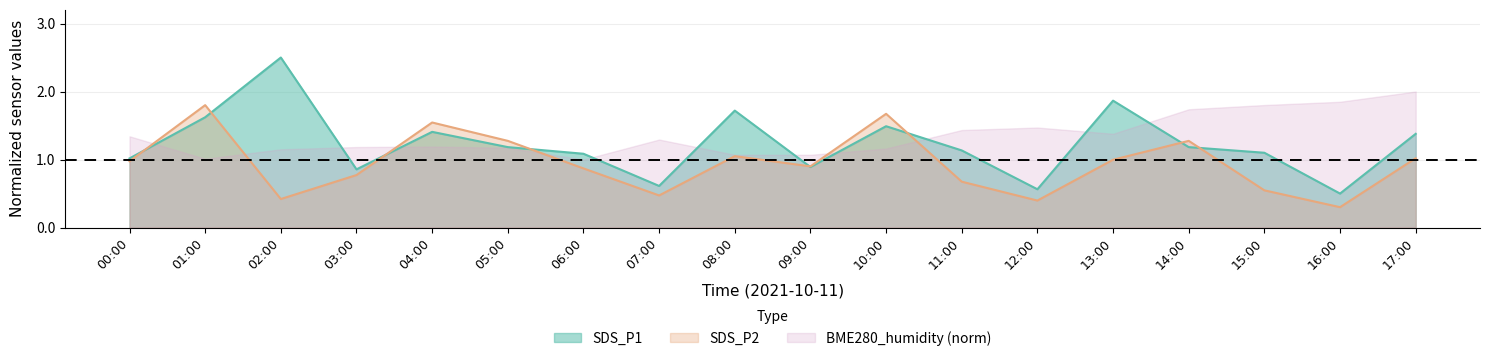

Does the chart have visible grid lines?

Yes